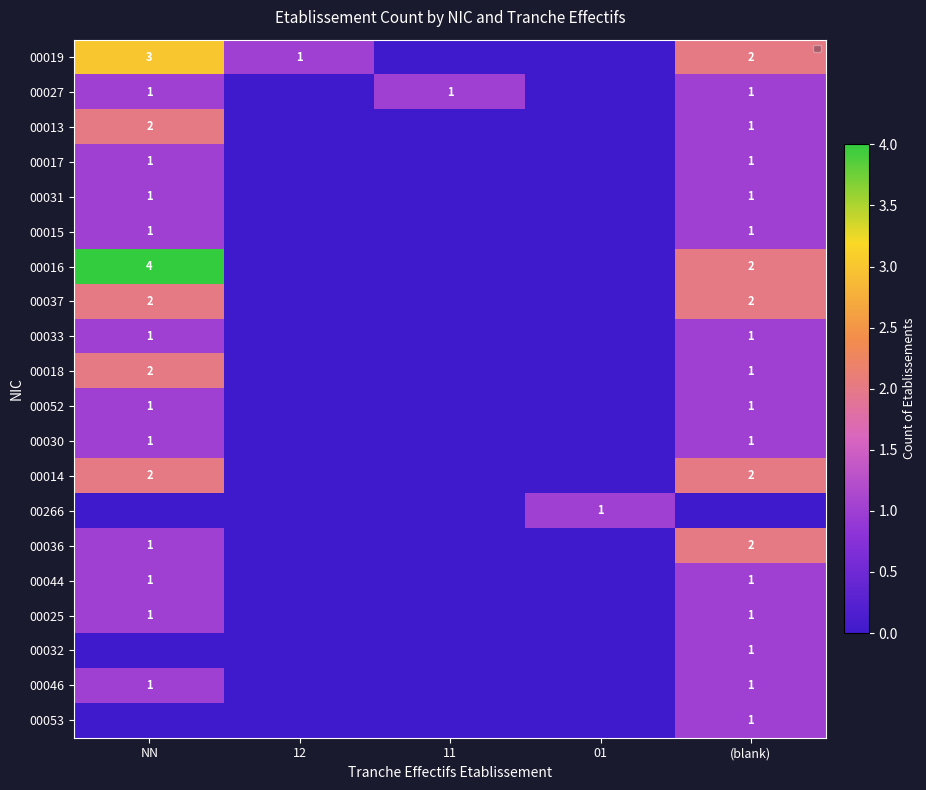

Which has a higher value, 01 or NN?

NN